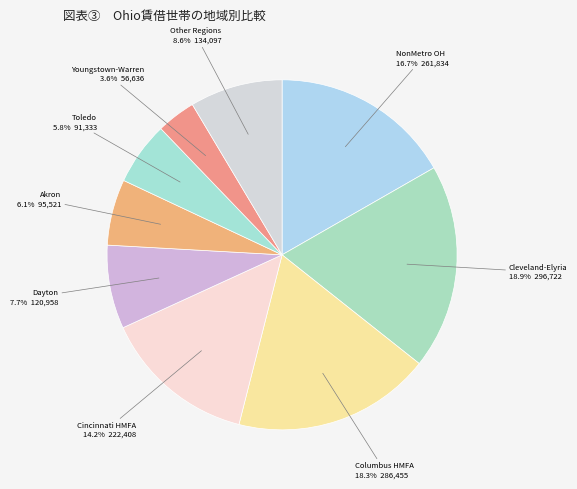

Count the number of slices in the pie.

9